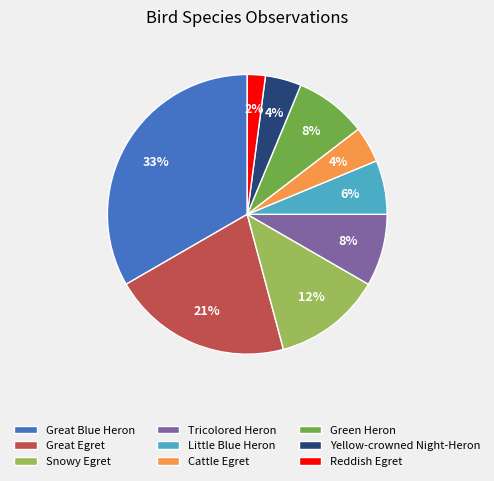

Which slice is the smallest?

Reddish Egret